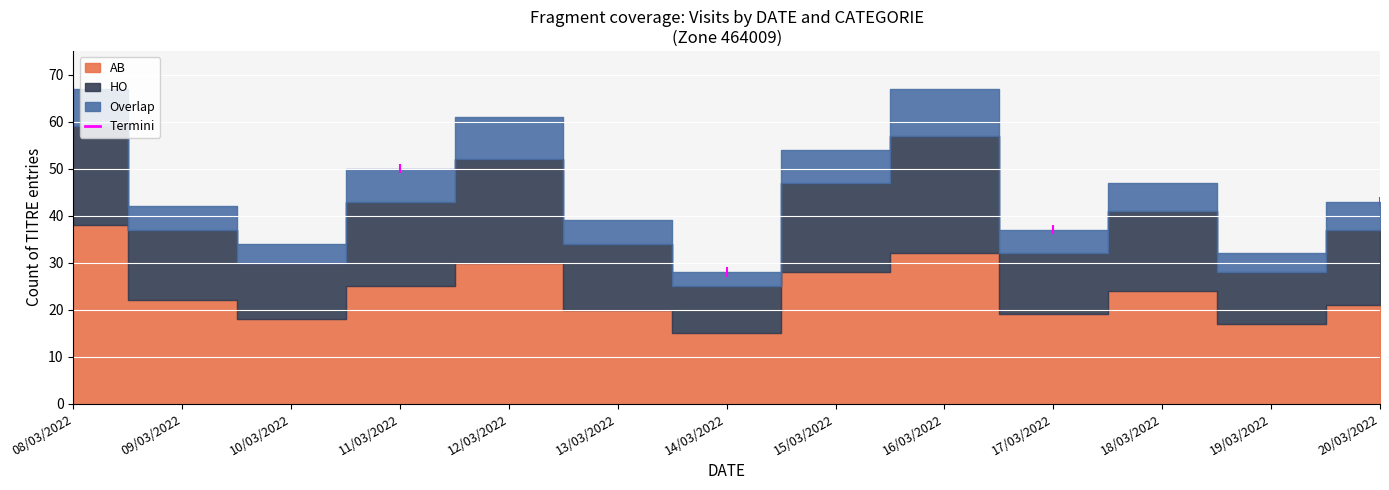

Where is HO nearest to the value 17?

18/03/2022